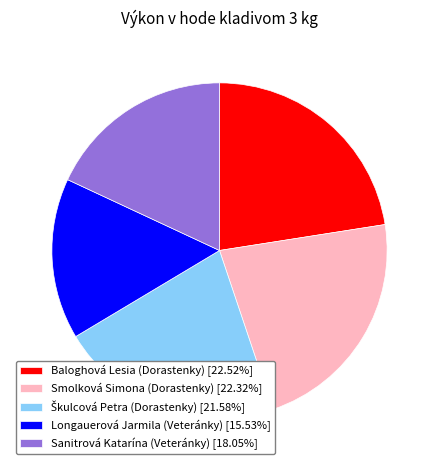

The Smolková Simona (Dorastenky) slice represents 8% of the pie. True or false?

False